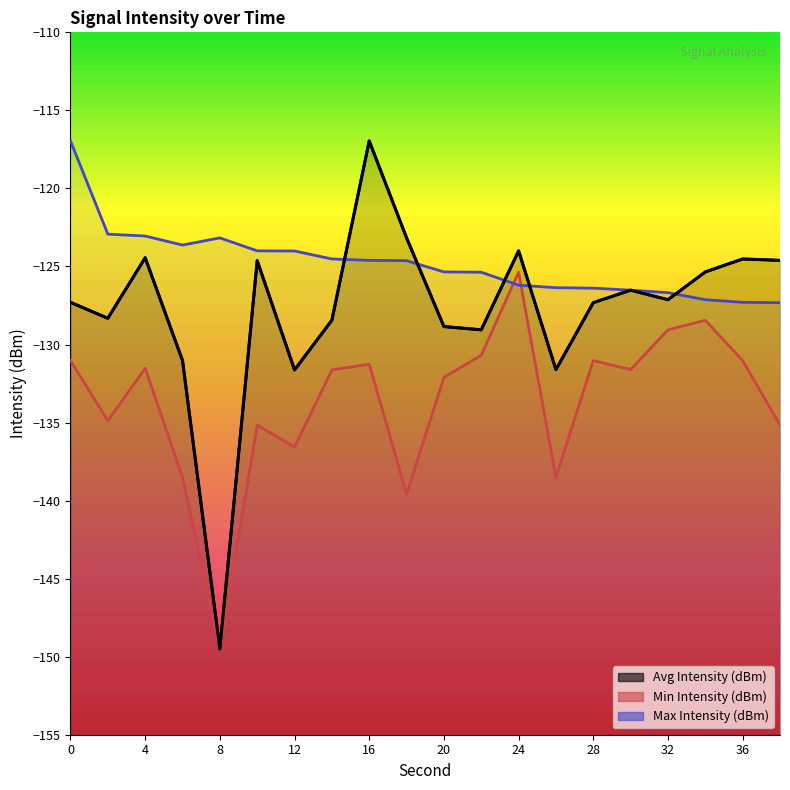

Rank the series by their average value, from highest to lowest.

Max Intensity (dBm), Avg Intensity (dBm), Min Intensity (dBm)